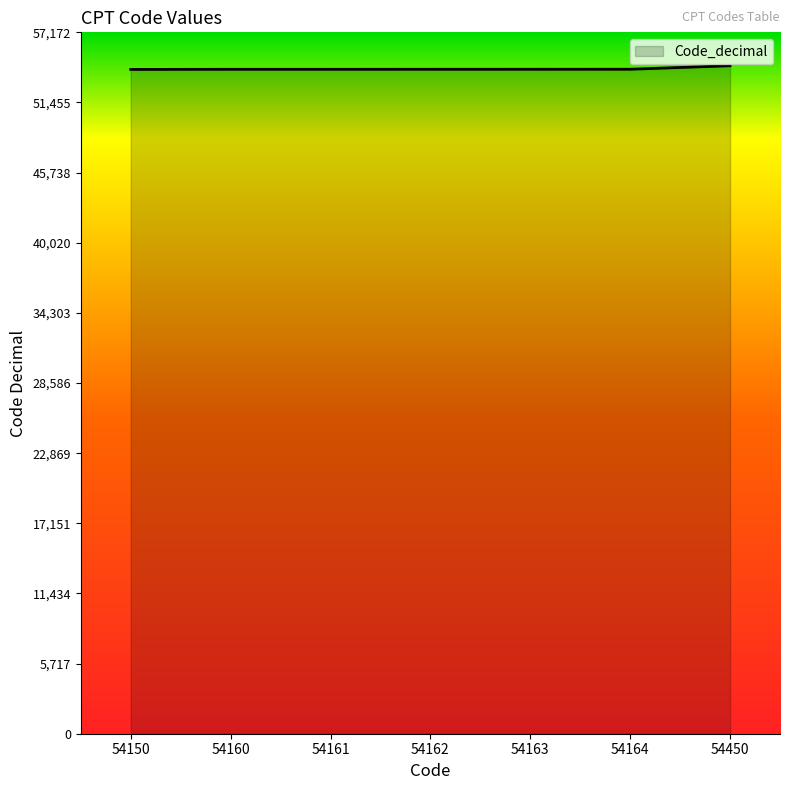

True or false: the data shows 54160 at 54160.

True